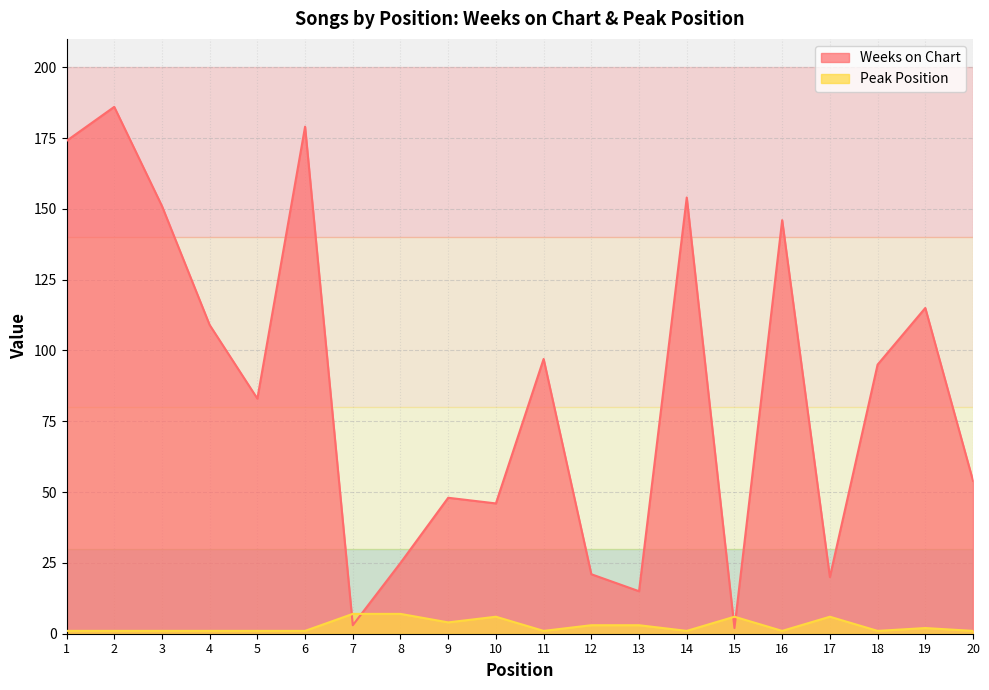

Where is the first local maximum for Weeks on Chart?

2